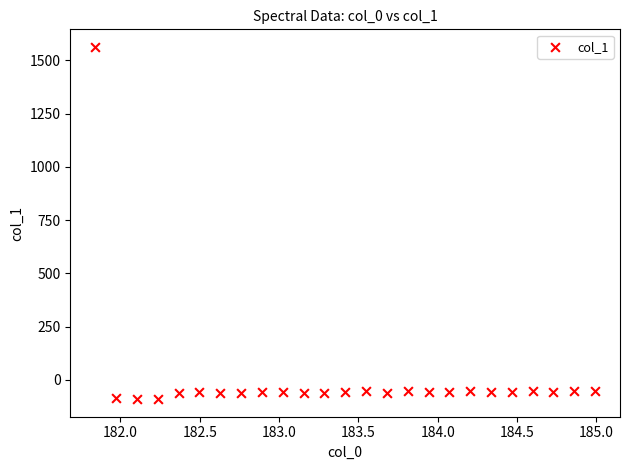

What is the range of Y values (max minus min)?

1654.5